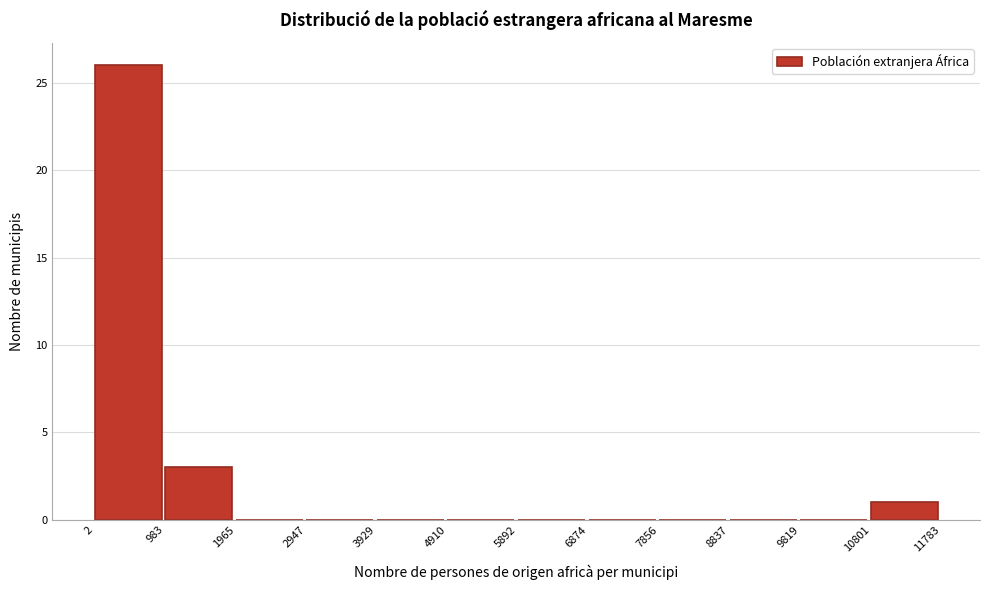

Reading left to right, transcribe this chart: for each bar, give the range it covers on the x-axis and its height. The values are not printed on the chart, so give them approximately, as read against the axis.

2 to 983: 26
983 to 1965: 3
1965 to 2947: 0
2947 to 3929: 0
3929 to 4910: 0
4910 to 5892: 0
5892 to 6874: 0
6874 to 7856: 0
7856 to 8837: 0
8837 to 9819: 0
9819 to 10801: 0
10801 to 11783: 1